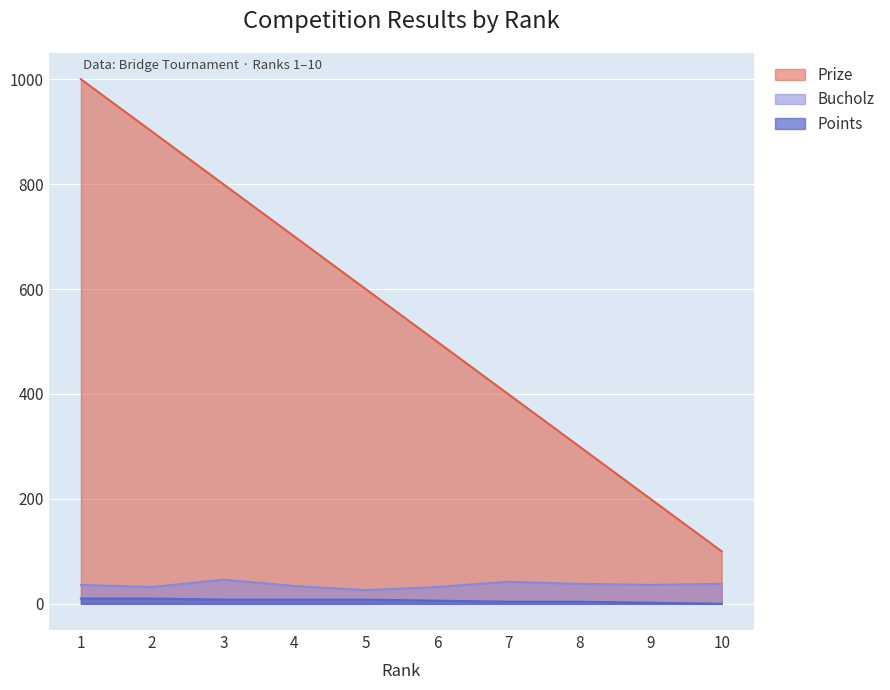

How many lines are shown in the chart?

3